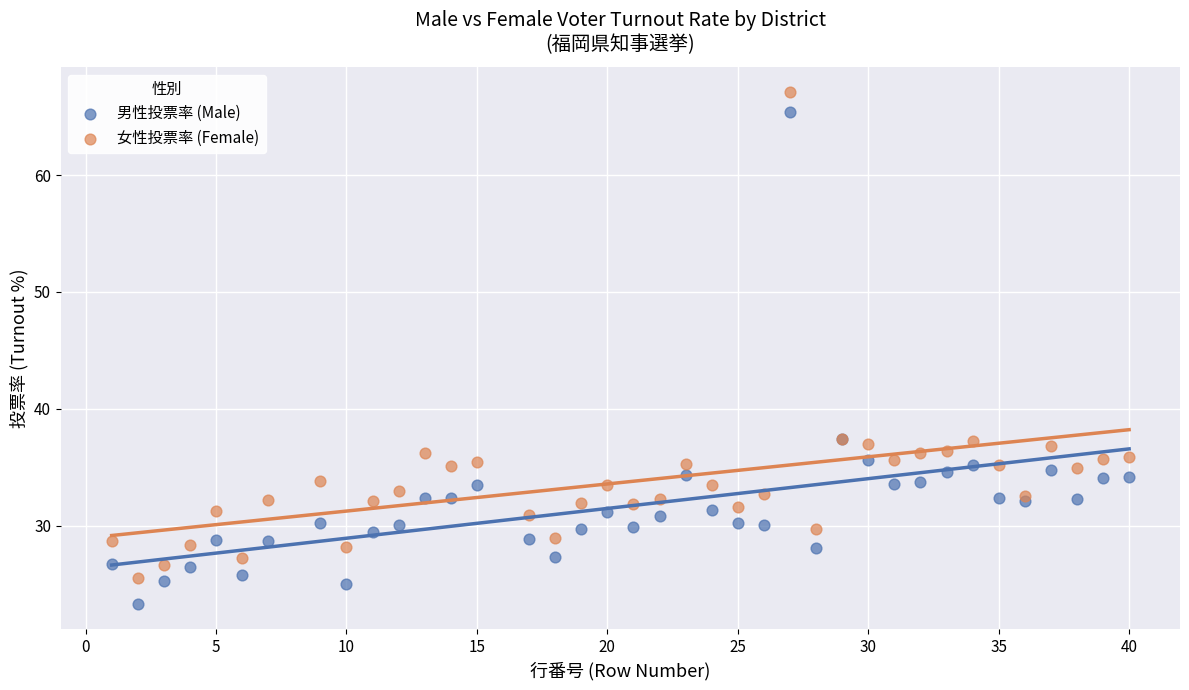

Which series contains the lowest Y value?

男性投票率 (Male)